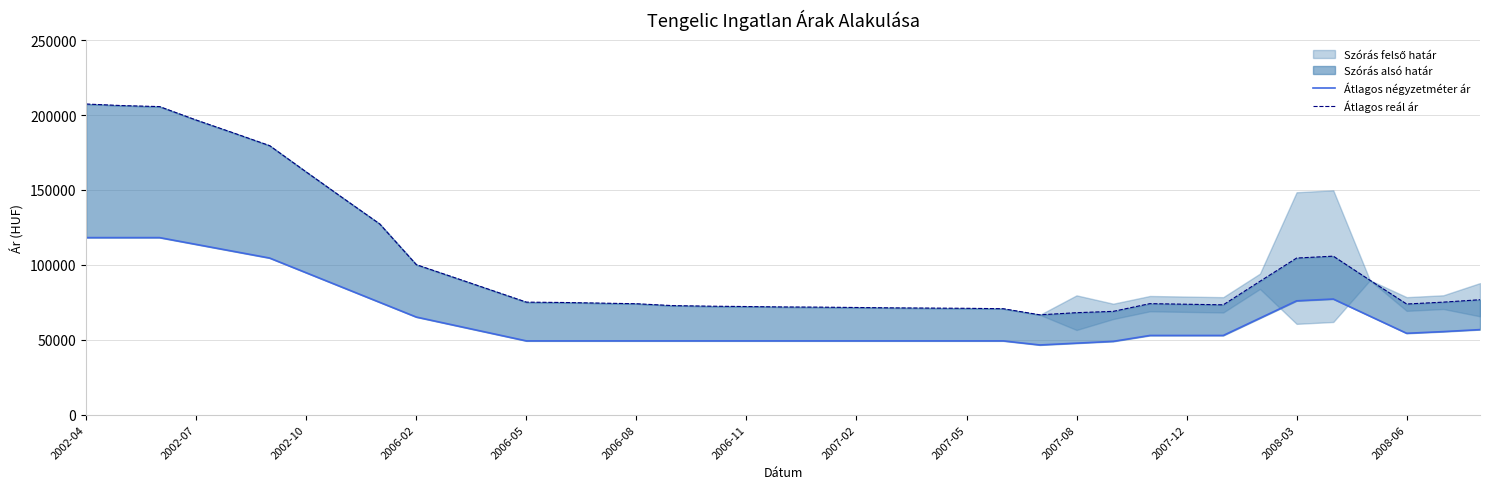

Rank the series by their average value, from lowest to highest.

Átlagos négyzetméter ár, Átlagos reál ár